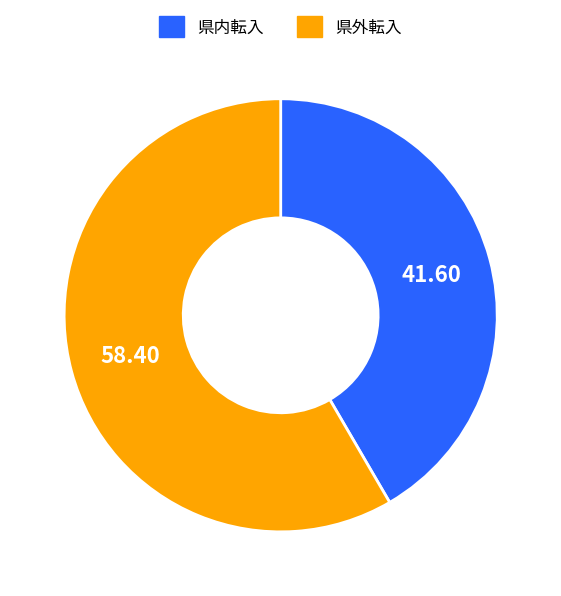

Is there a majority slice in this chart?

Yes